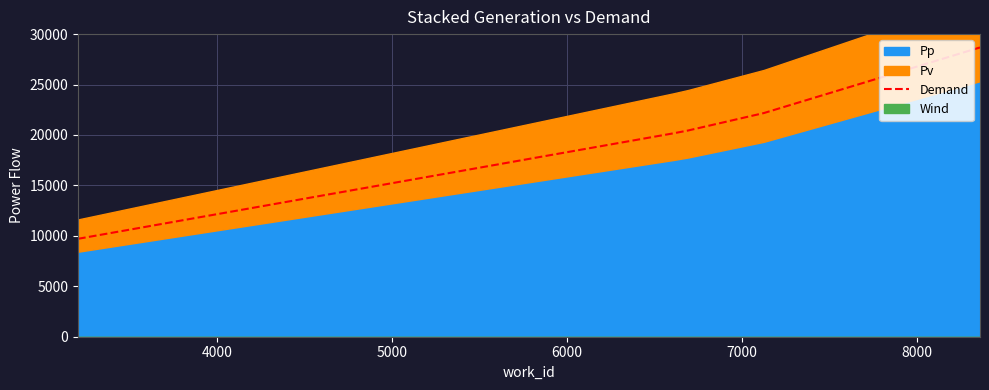

Read the value at 3000.

9707.8